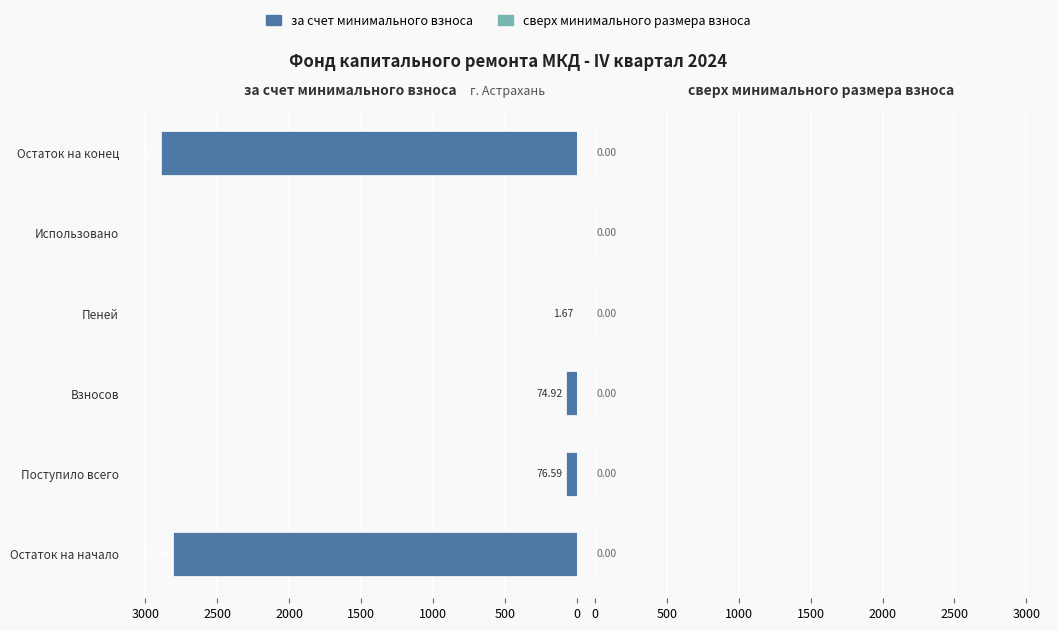

What is the sum of all values?

5853.1